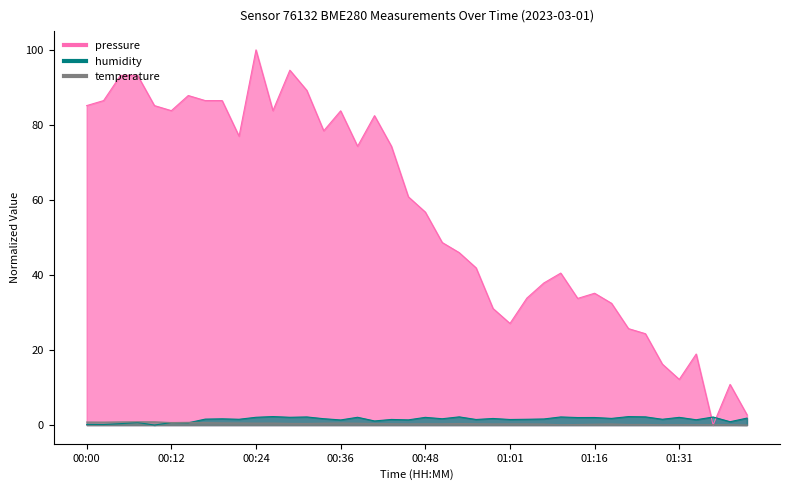

Between 00:19 and 00:14, which is larger?

00:14